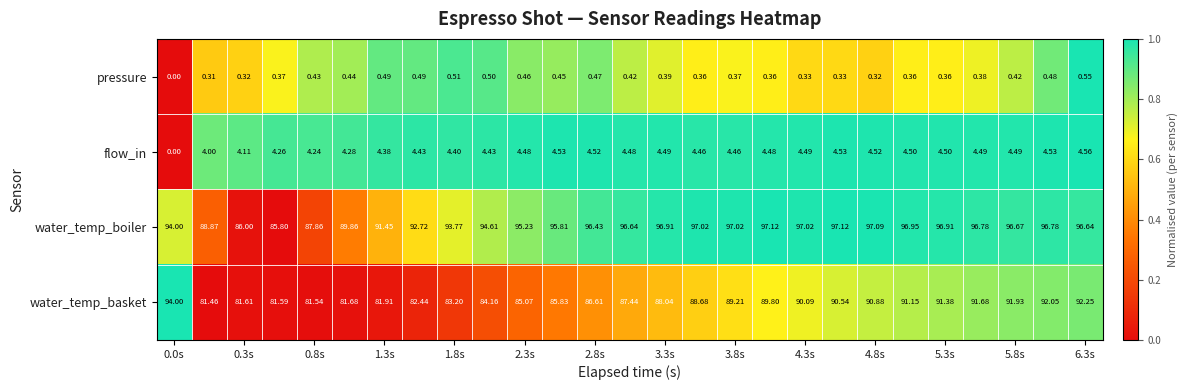

Which series has the widest spread of values?

water_temp_basket